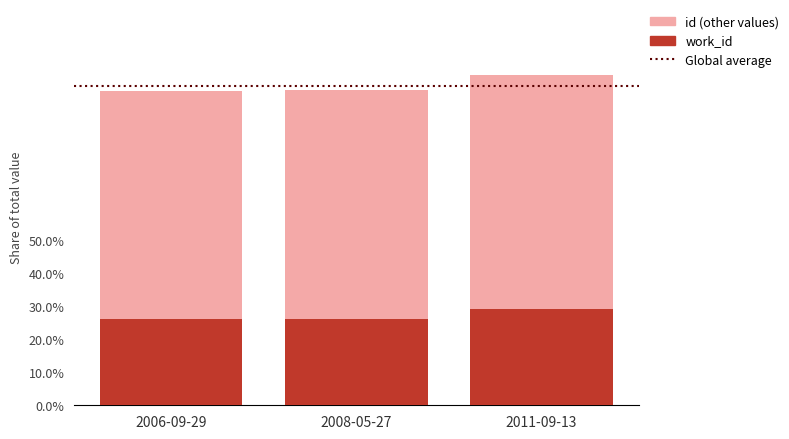

Does the chart contain stacked bars?

Yes